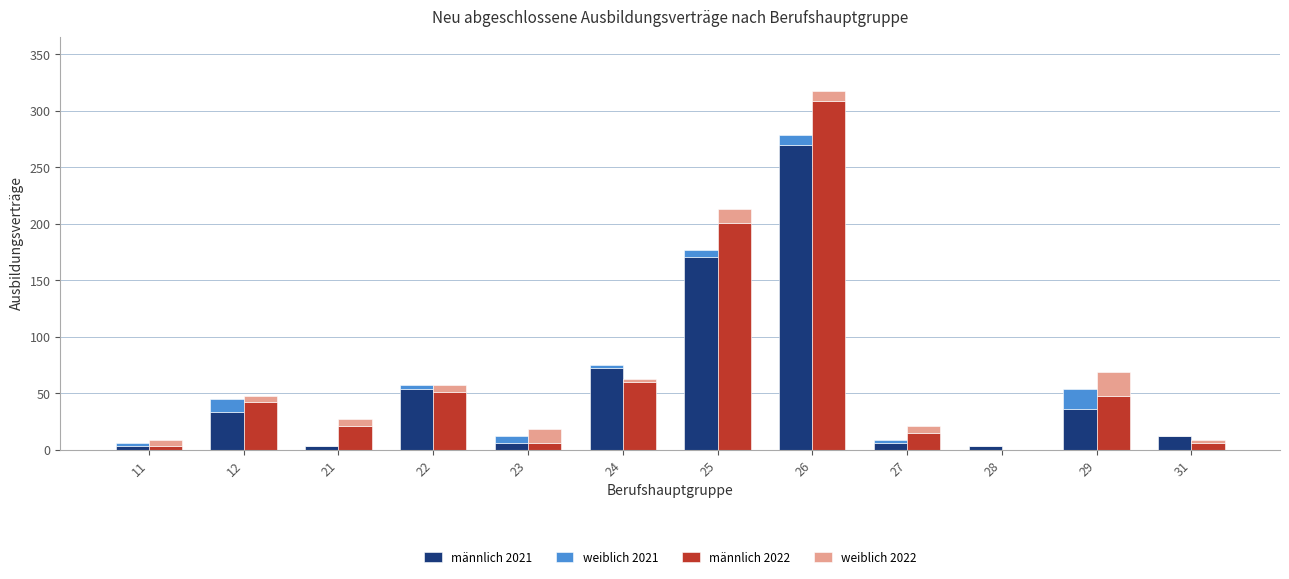

Which series has the largest total across all categories?

männlich 2022